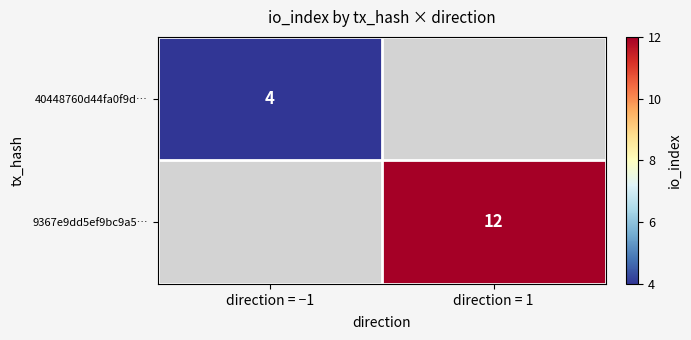

The value of 40448760d44fa0f9d… at direction = −1 is 4. True or false?

True